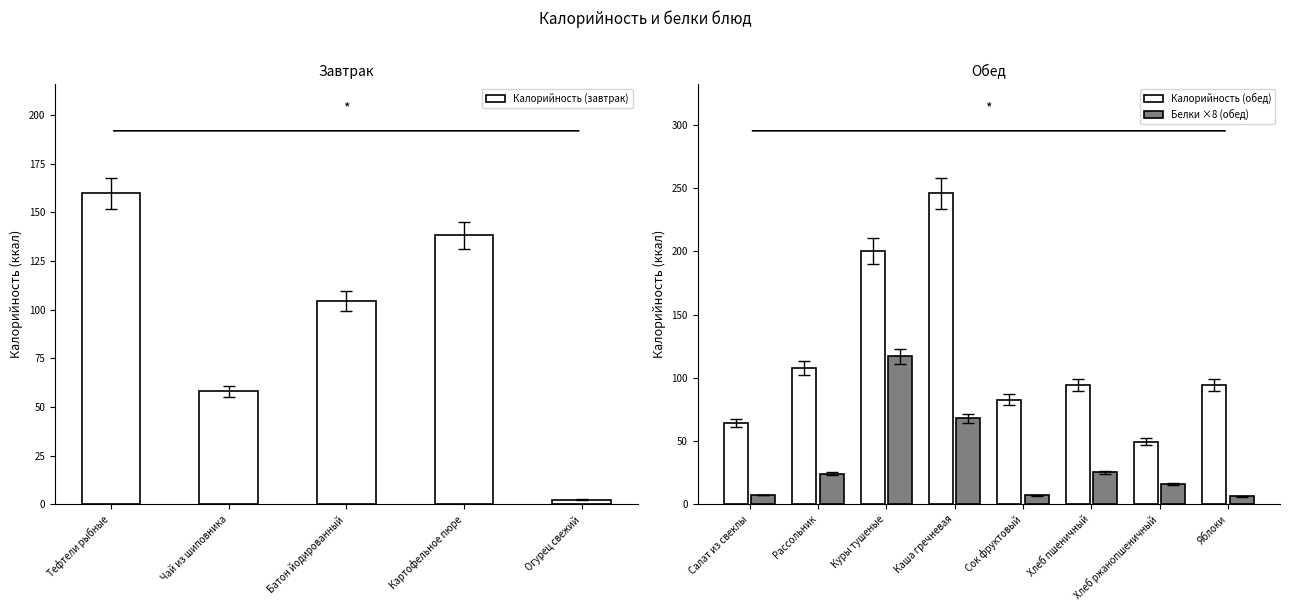

List the series in order of their peak value, lowest first.

Белки, Калорийность